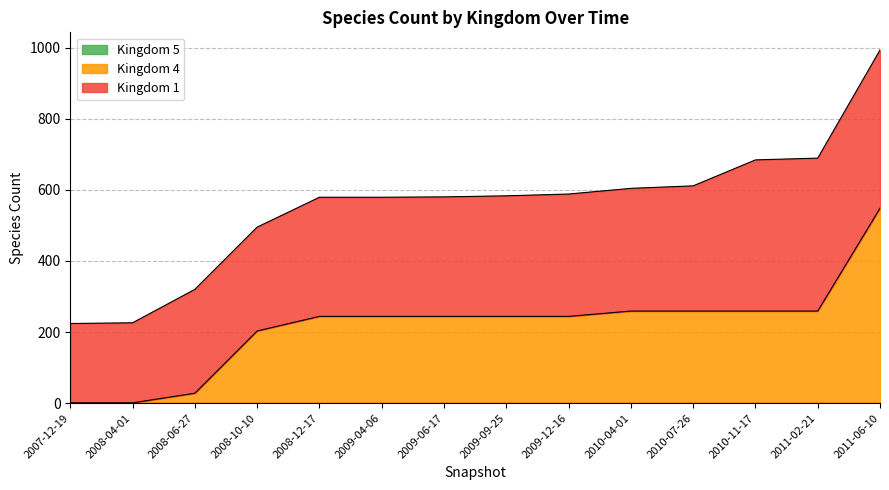

Between 6 and 8, which series saw the biggest shift?

Kingdom 1